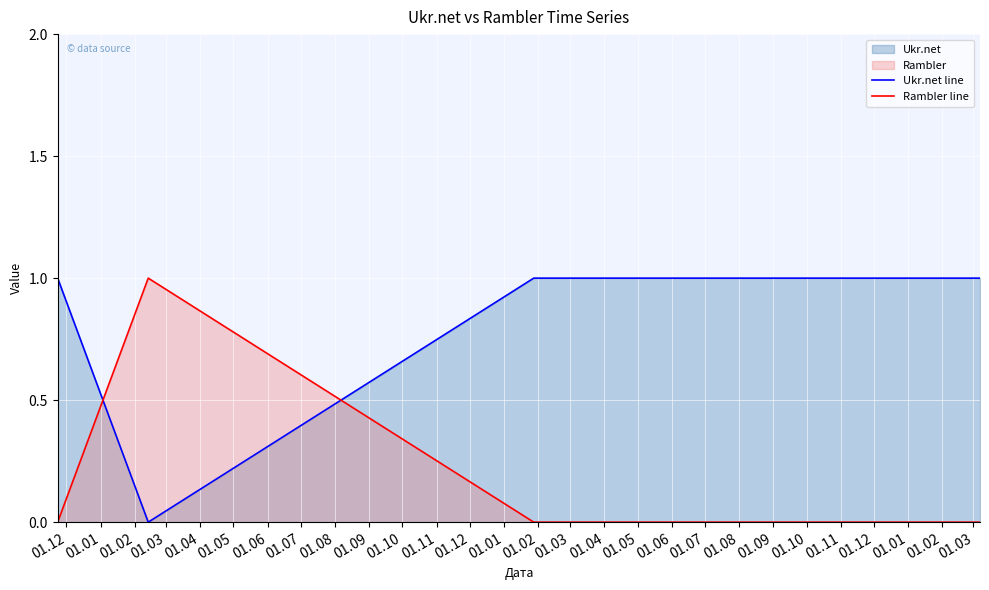

Rank the series by their average value, from highest to lowest.

Ukr.net line, Rambler line